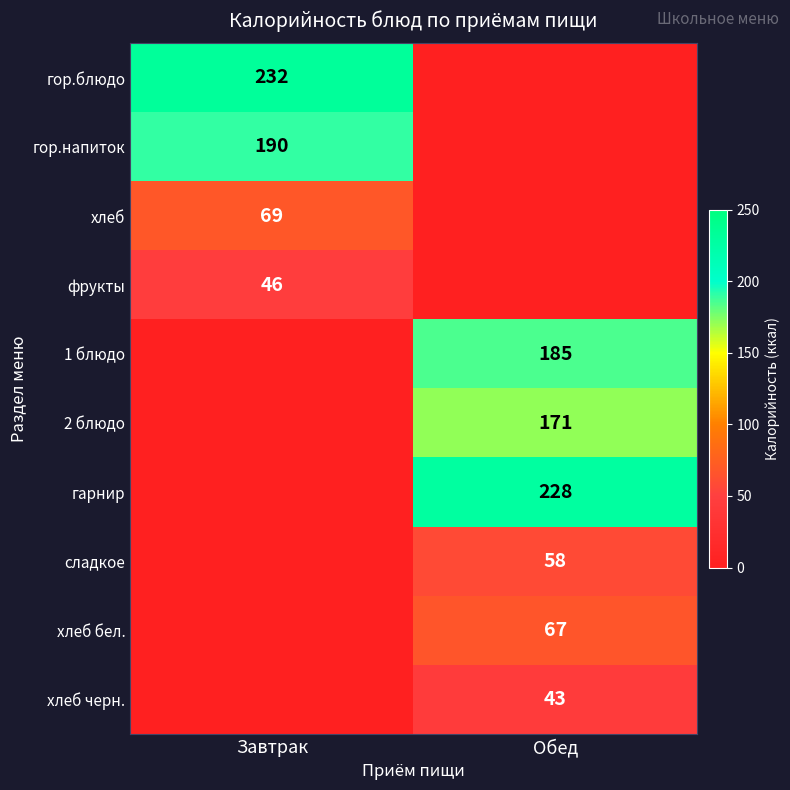

True or false: хлеб бел. has a value of 109 at Обед.

False